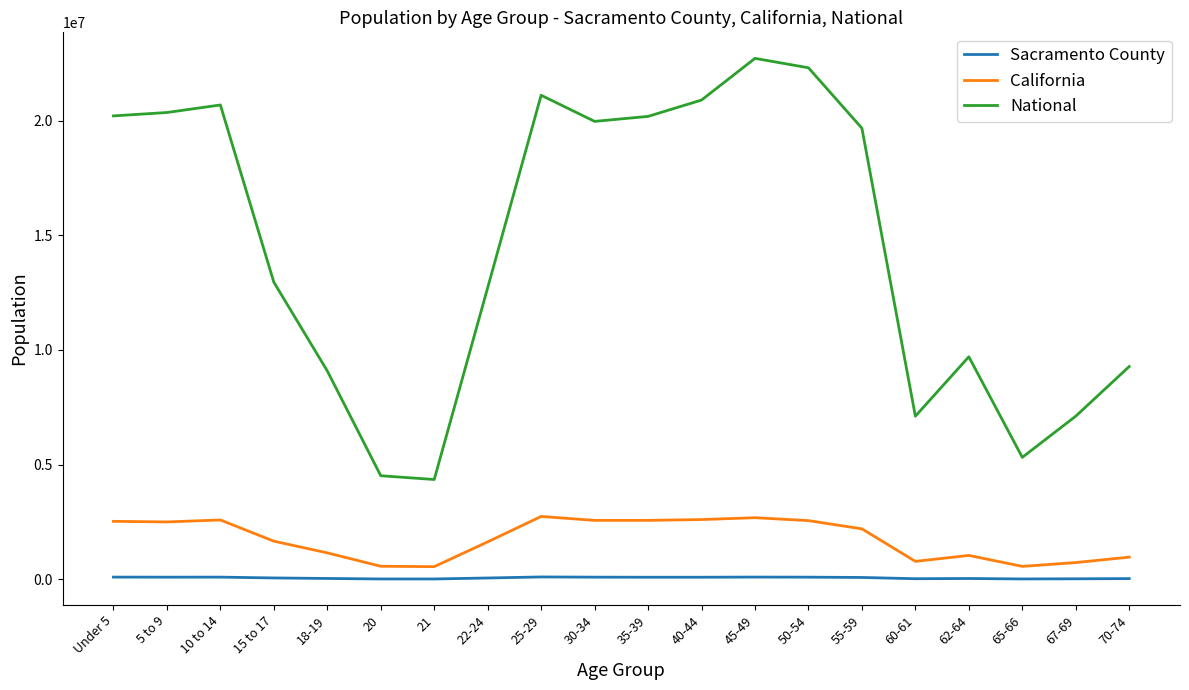

True or false: National and California intersect in this chart.

False